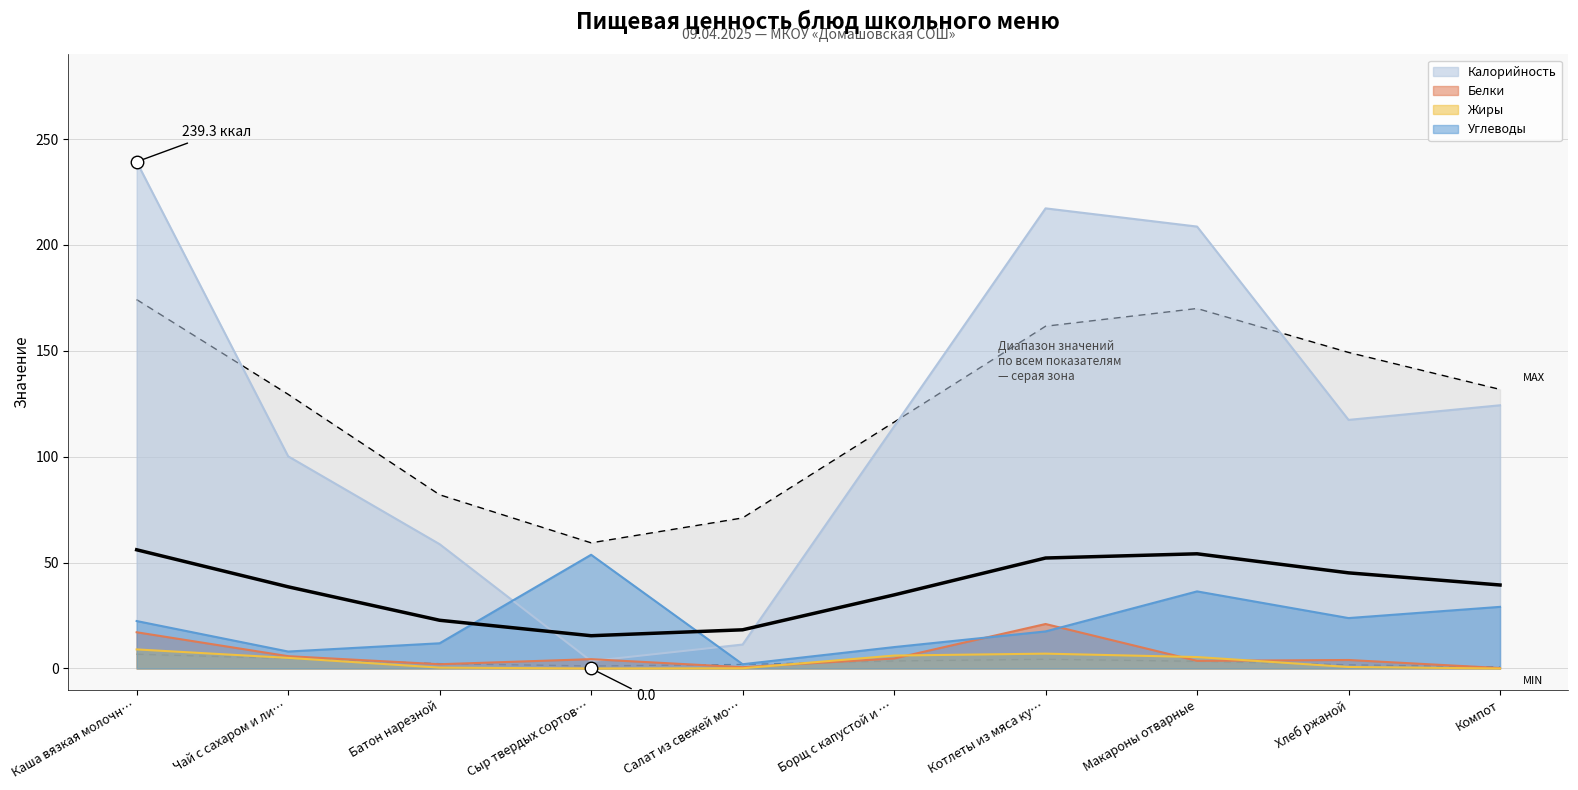

The Калорийность series shows 217.3 at Котлеты из мяса ку…. True or false?

True